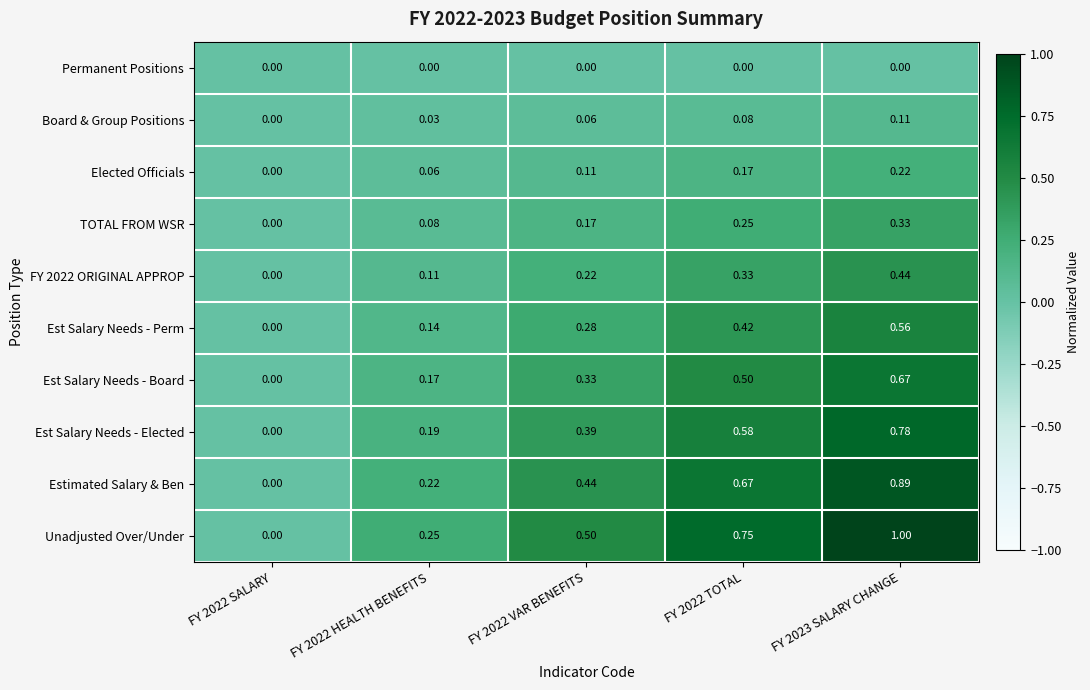

Which series has the widest spread of values?

Unadjusted Over/Under